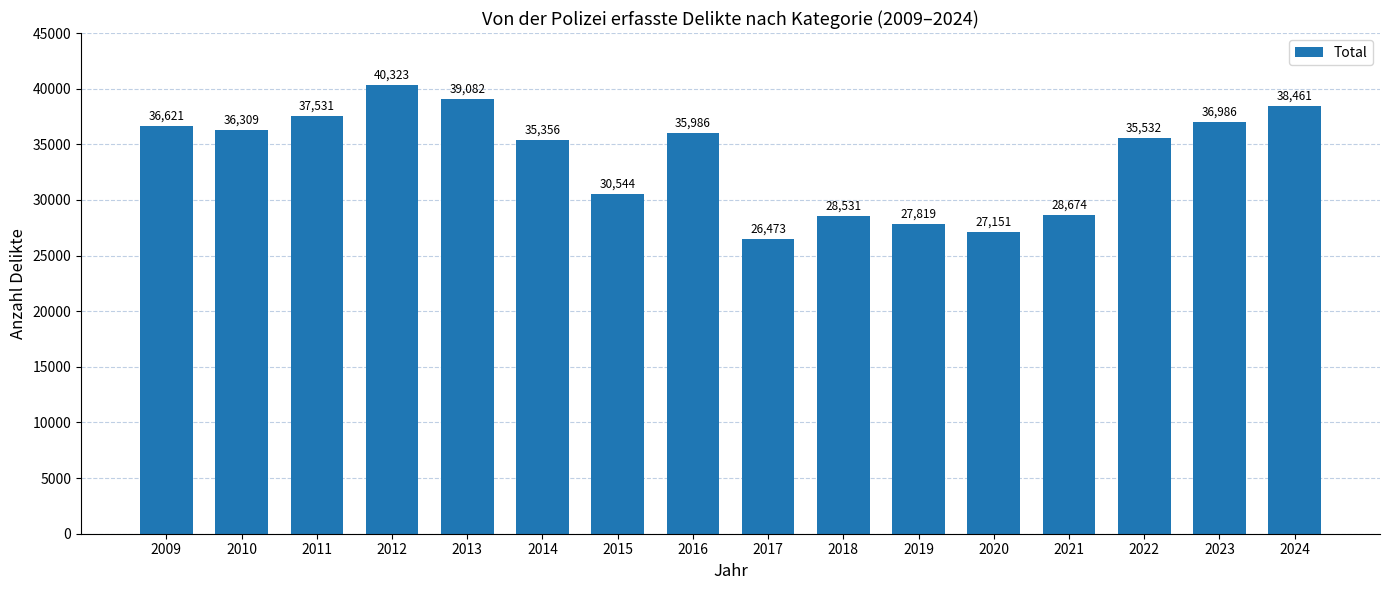

Rank the categories by value from highest to lowest.

2012, 2013, 2024, 2011, 2023, 2009, 2010, 2016, 2022, 2014, 2015, 2021, 2018, 2019, 2020, 2017